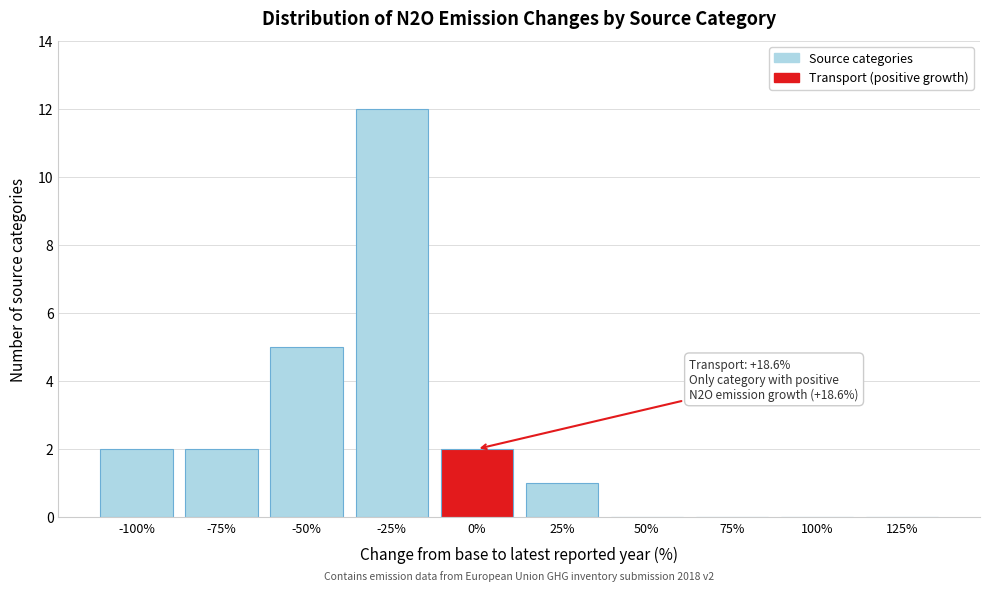

Reading left to right, extract all data points from this chart.

-100%=2	-75%=2	-50%=5	-25%=12	0%=2	25%=1	50%=0	75%=0	100%=0	125%=0